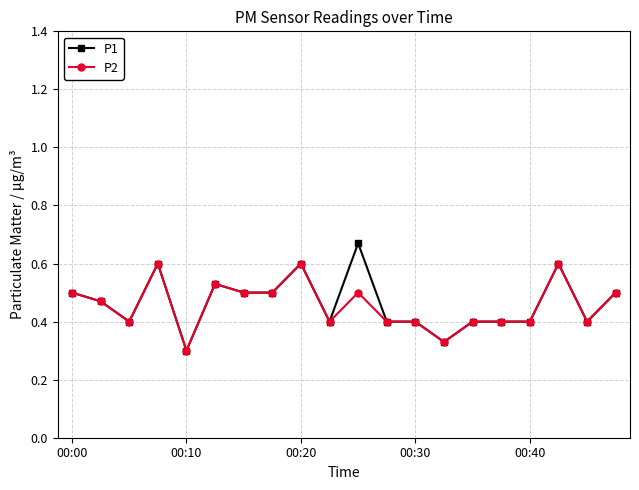

Which series has the widest spread of values?

P1